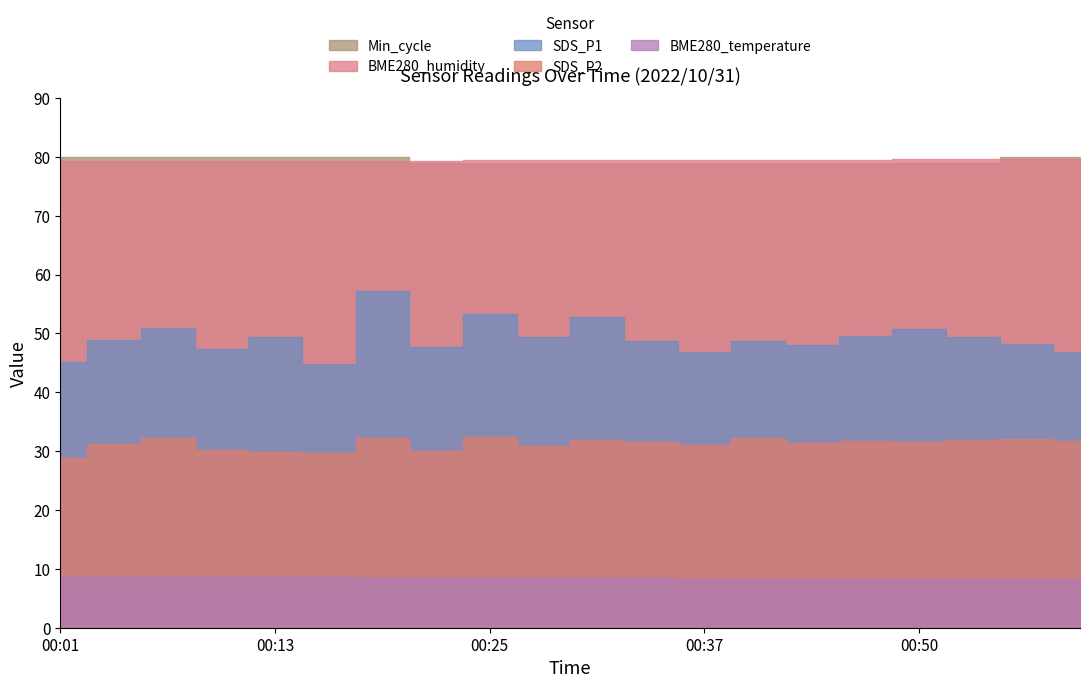

What is the difference between the maximum and second lowest values in the SDS_P2 series?

2.8